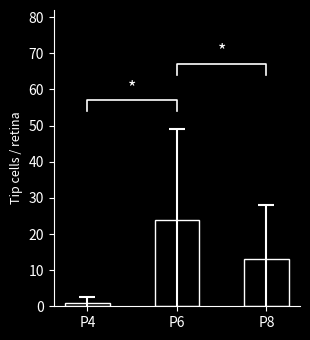

What is the difference between the maximum and second lowest values?

11